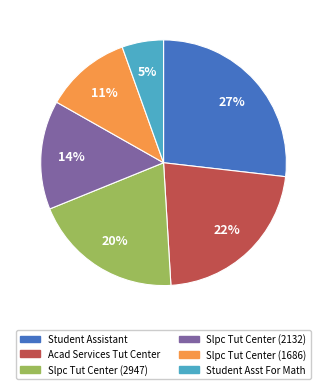

What is the largest slice in the pie chart?

Student Assistant